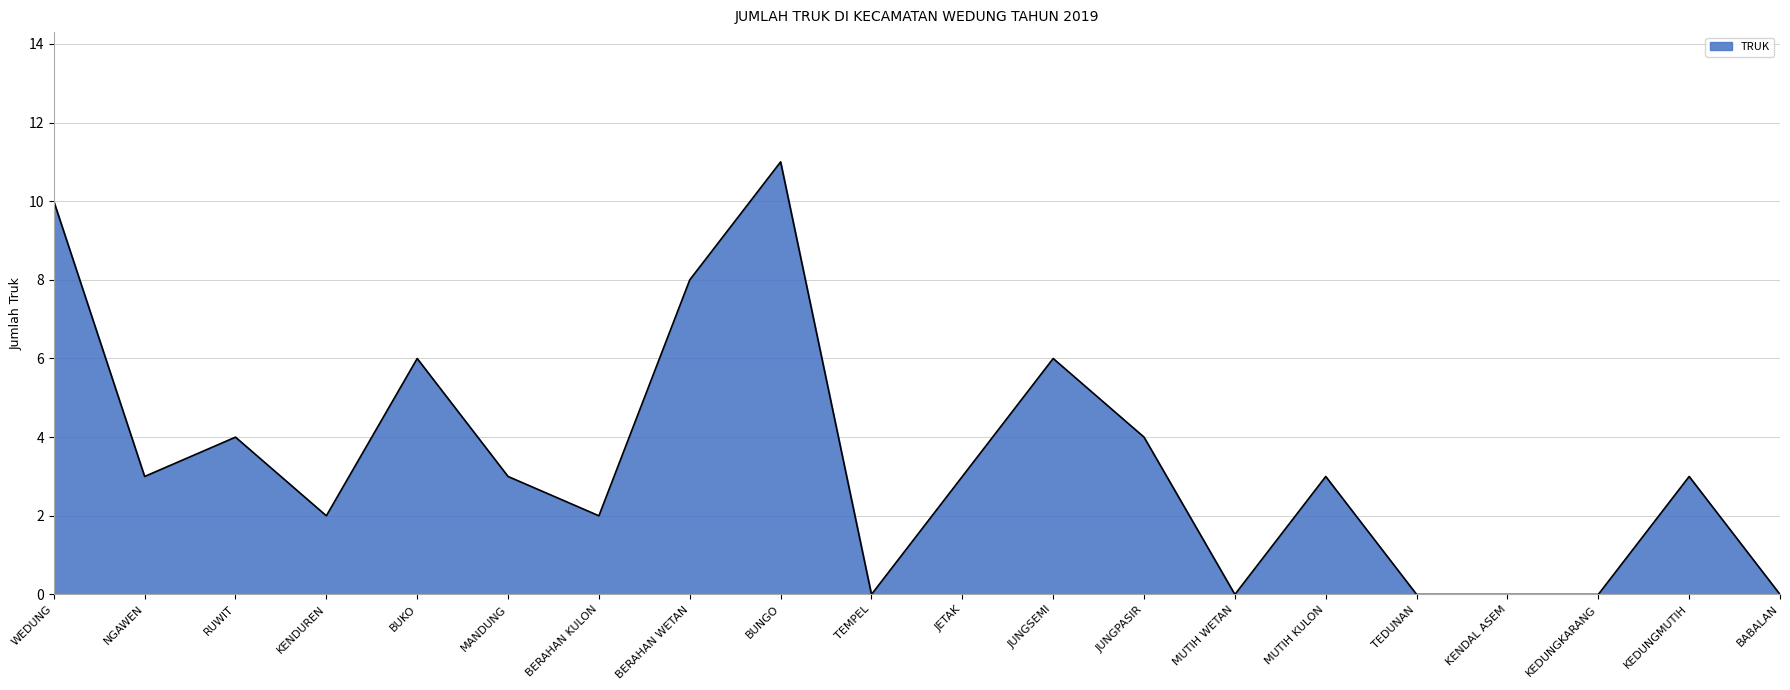

Which category has the highest value across all series?

BUNGO